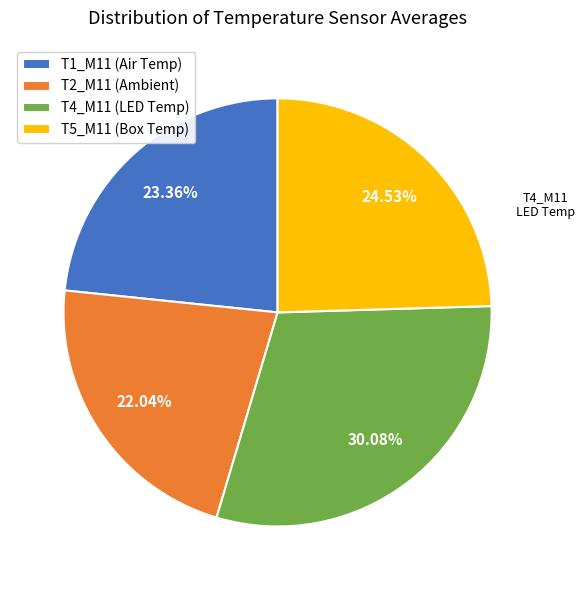

How many slices are in this pie chart?

4